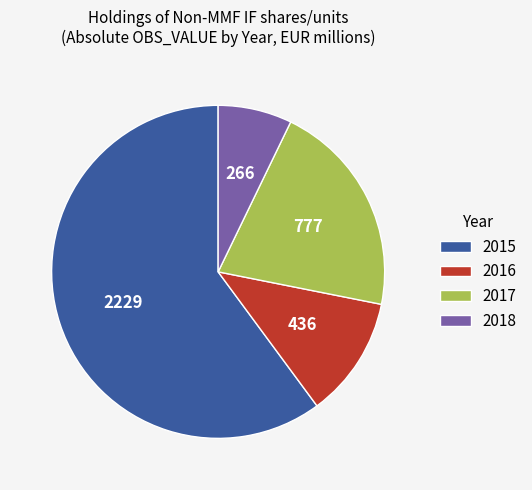

Which category has the biggest portion of the pie?

2015